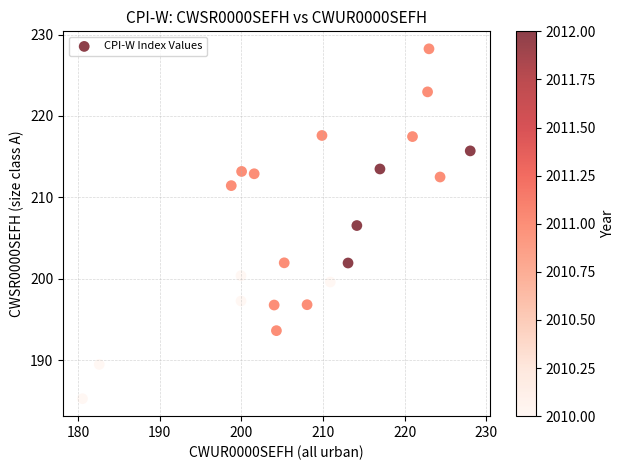

What Y value in the scatter plot is closest to 206?

206.5